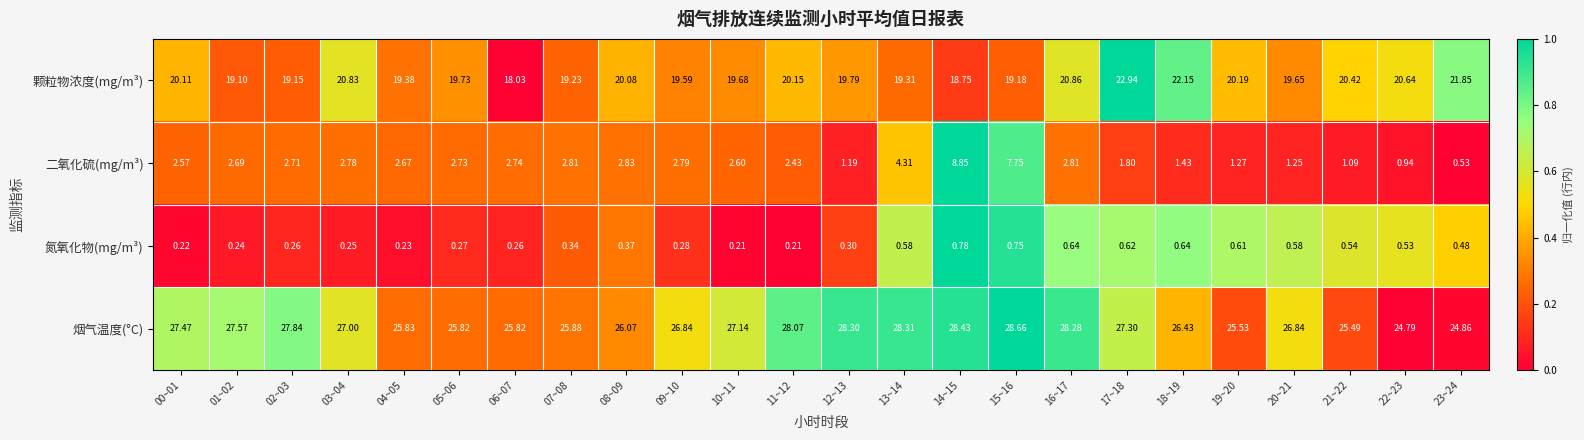

List the series in order of their peak value, highest first.

烟气温度(°C), 颗粒物浓度(mg/m³), 二氧化硫(mg/m³), 氮氧化物(mg/m³)